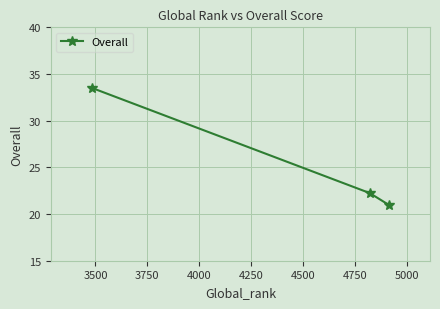

What is the average value?

25.6